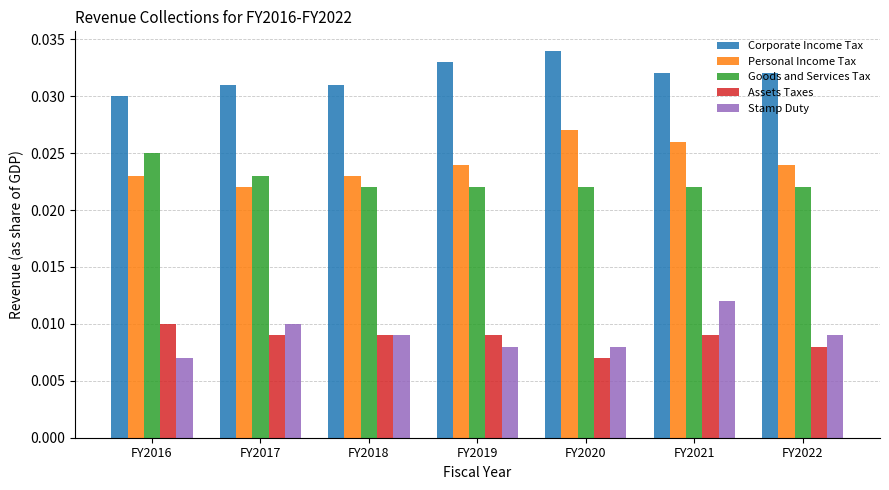

List the series in order of their peak value, lowest first.

Assets Taxes, Stamp Duty, Goods and Services Tax, Personal Income Tax, Corporate Income Tax